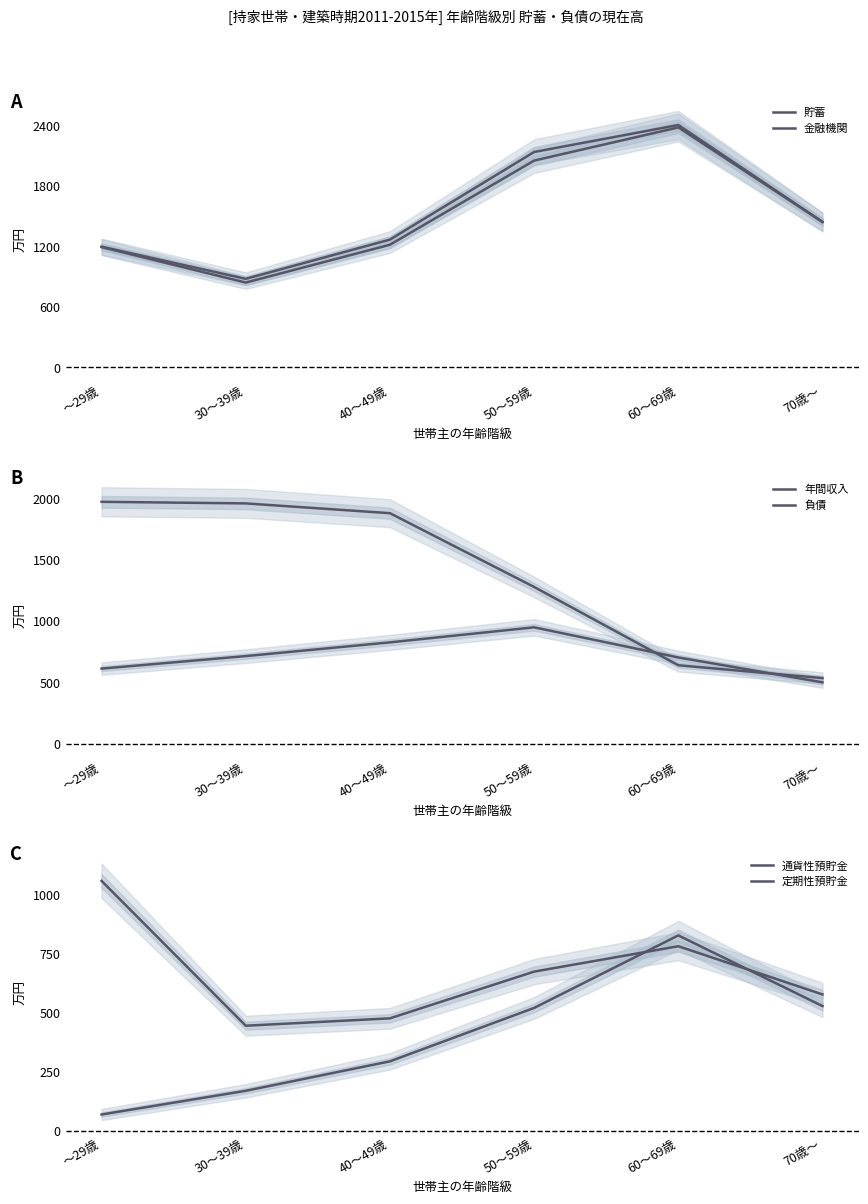

What is the average value of the 貯蓄 series?

1556.3